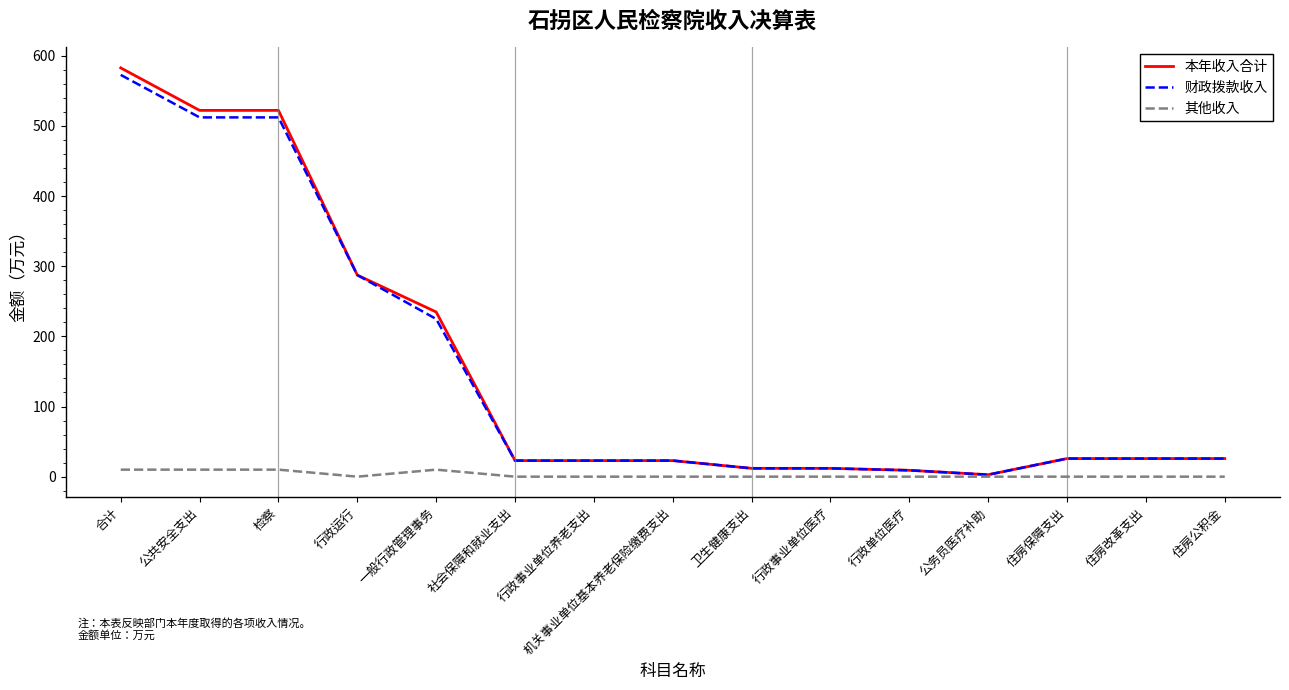

What is the difference between the highest and lowest values at 公共安全支出?

512.1